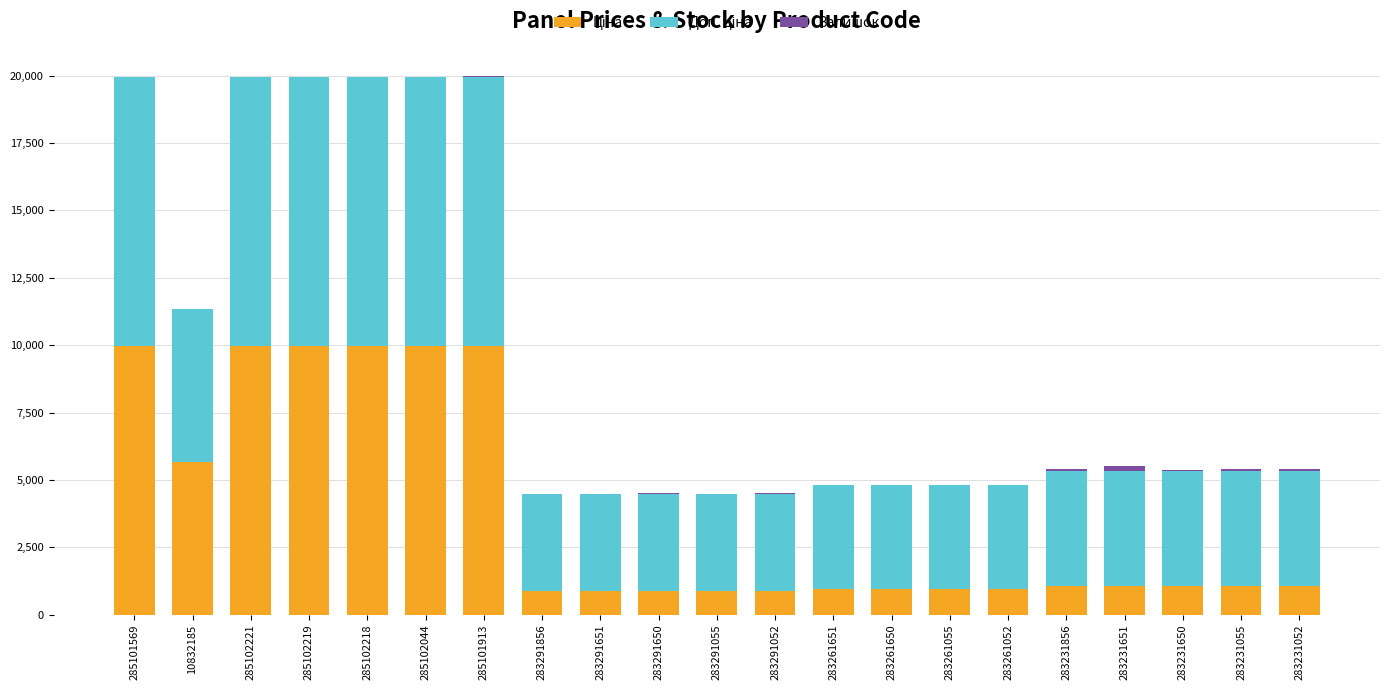

At how many categories does at least one series exceed 6111?

6